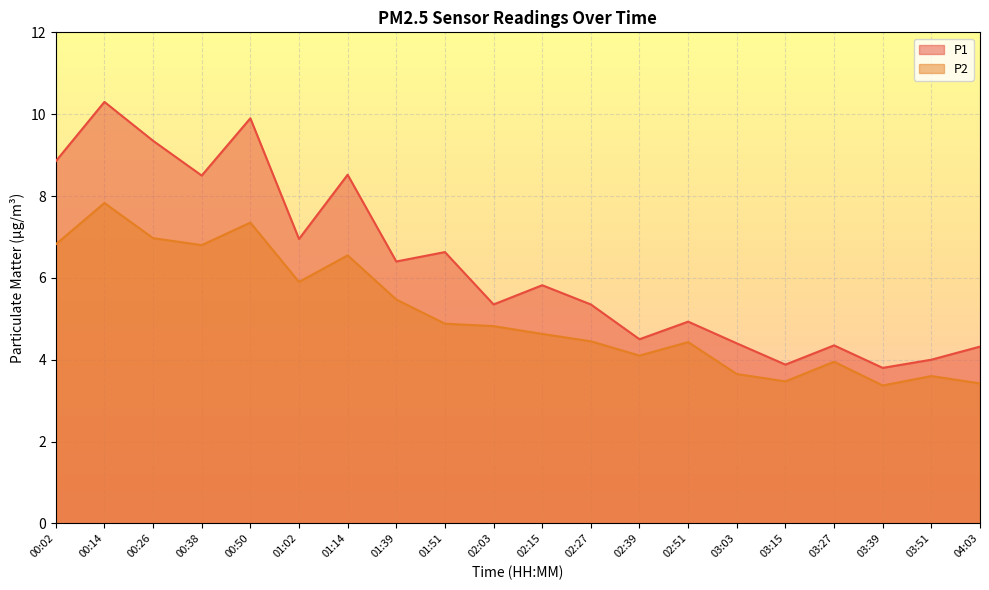

At which label is P1 closest to 7?

01:02